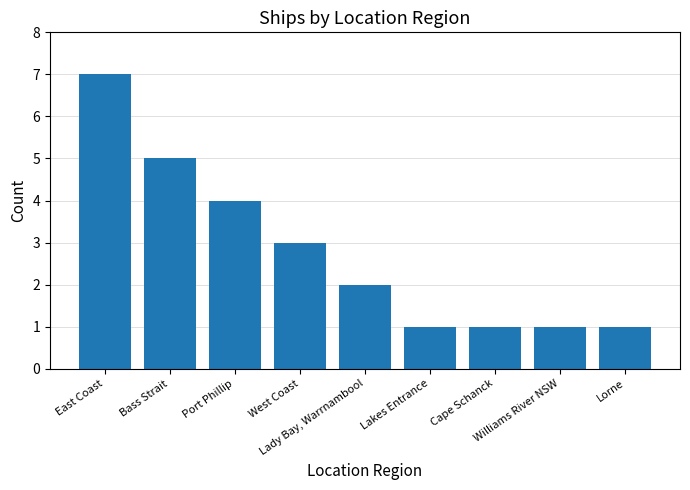

How many distinct data groups are displayed?

1